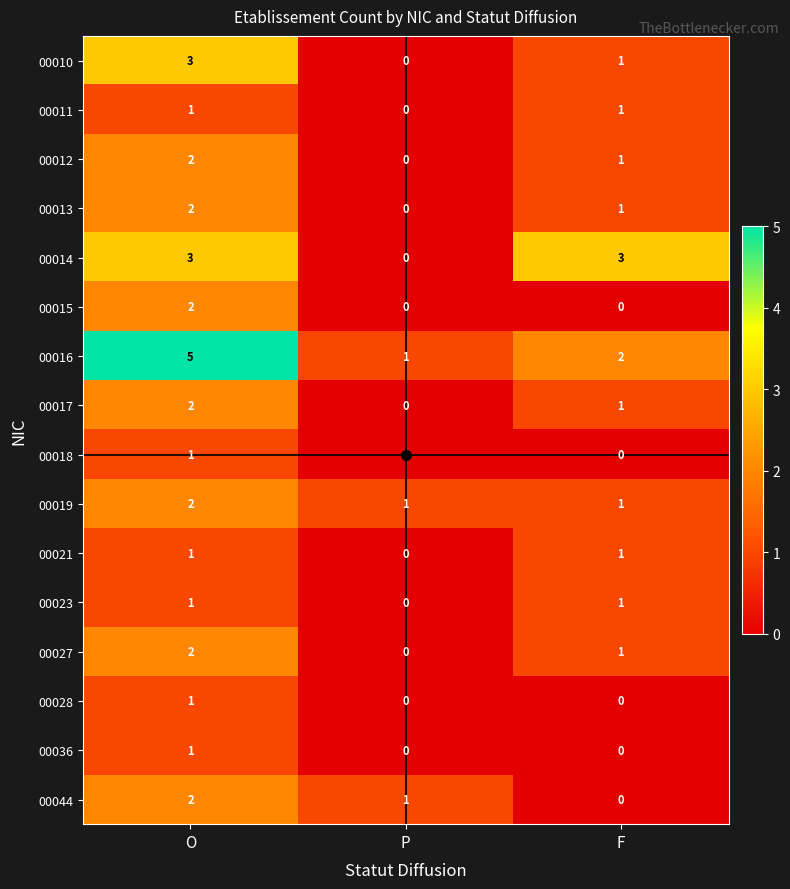

Which series has the widest spread of values?

00016